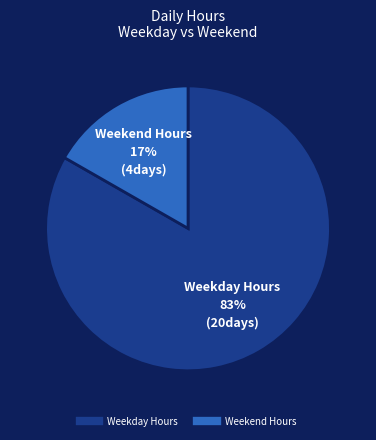

To the nearest percent, what is the average slice percentage?

50%